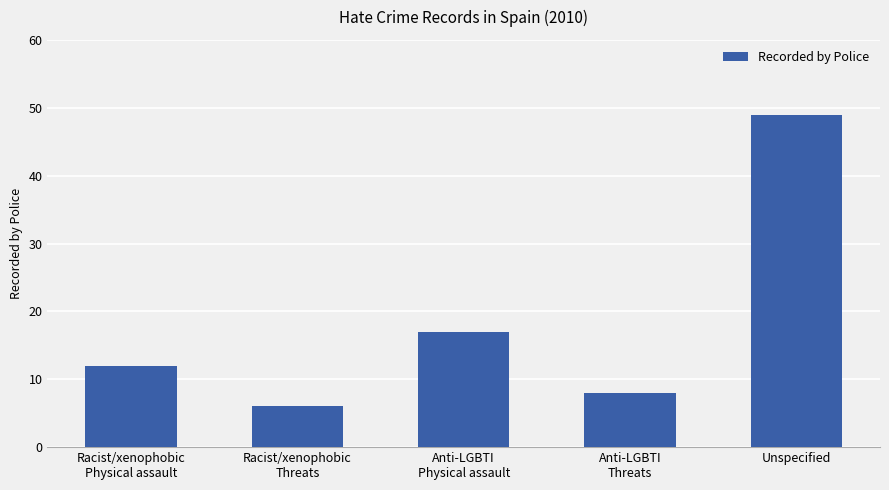

List the labels in order of value, smallest first.

Racist/xenophobic
Threats, Anti-LGBTI
Threats, Racist/xenophobic
Physical assault, Anti-LGBTI
Physical assault, Unspecified